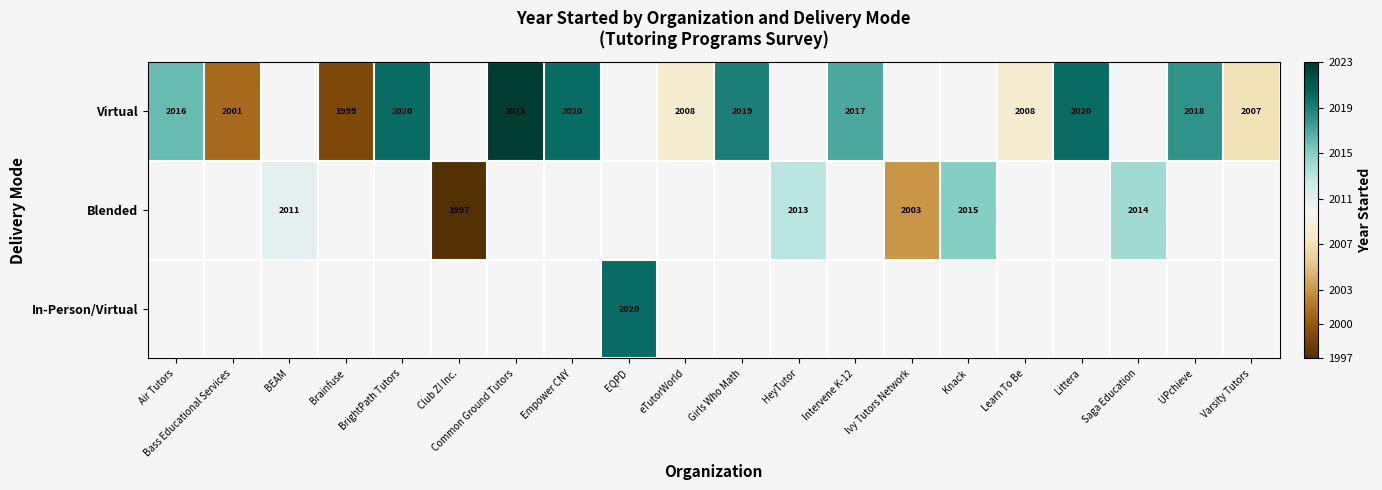

The Virtual series shows 3113 at Common Ground Tutors. True or false?

False